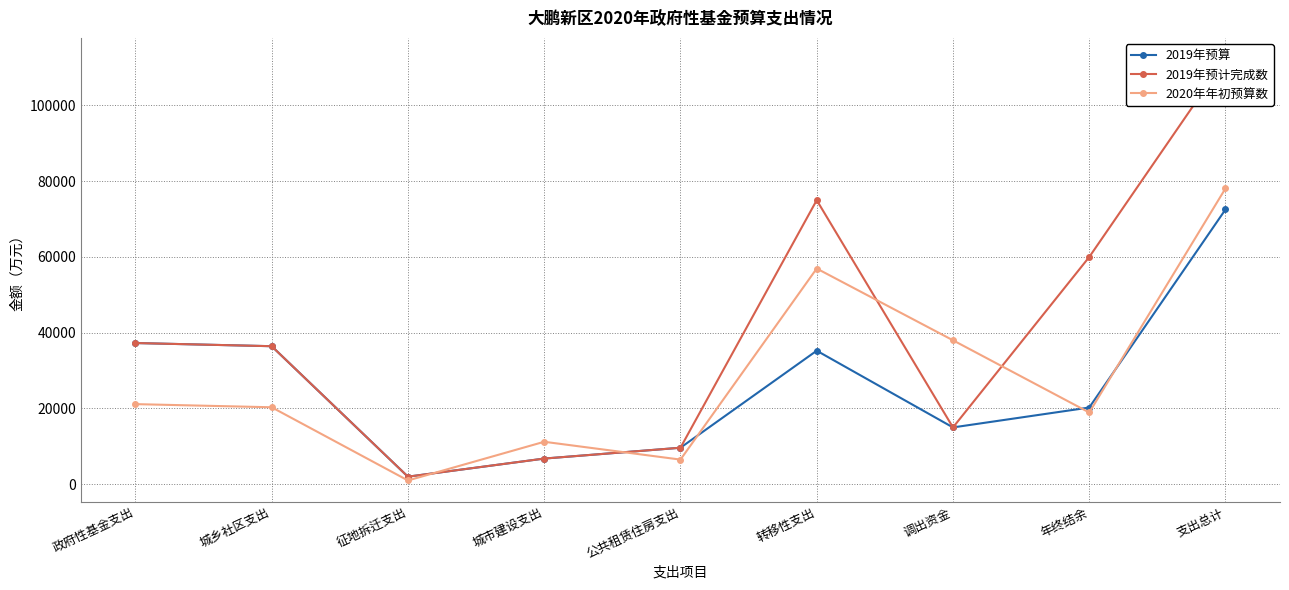

At which category is the sum across all series the highest?

支出总计